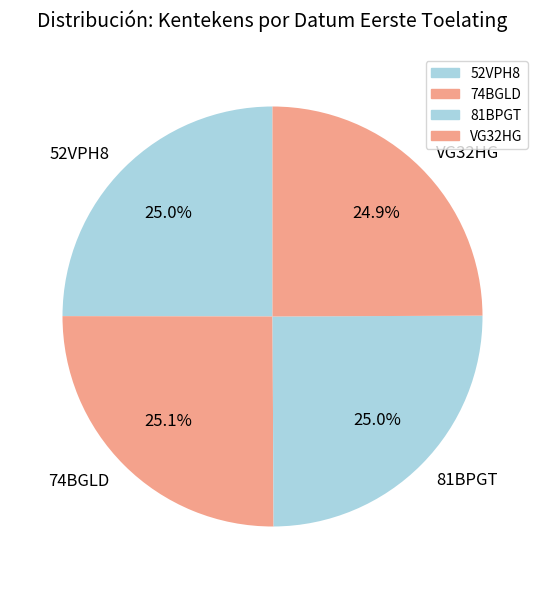

What is the total percentage of VG32HG and 81BPGT?

49.9%